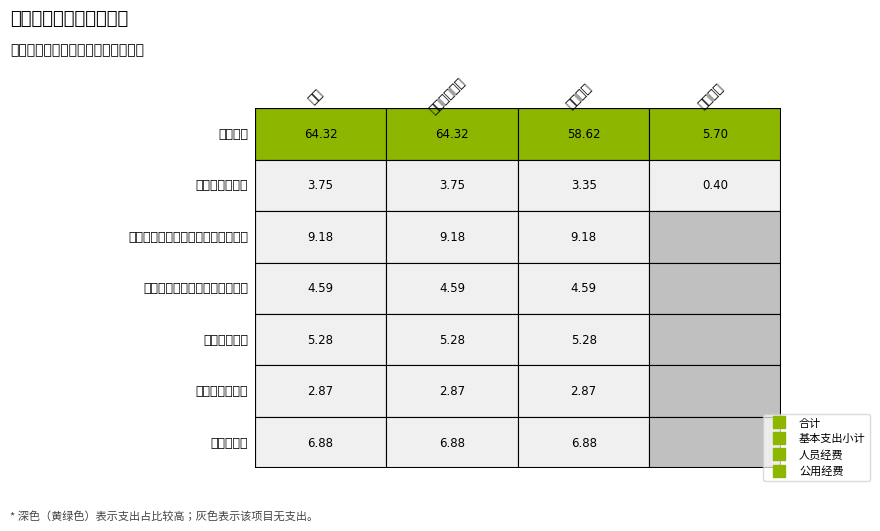

How many values in 机关事业单位基本养老保险缴费支出 are above zero?

3